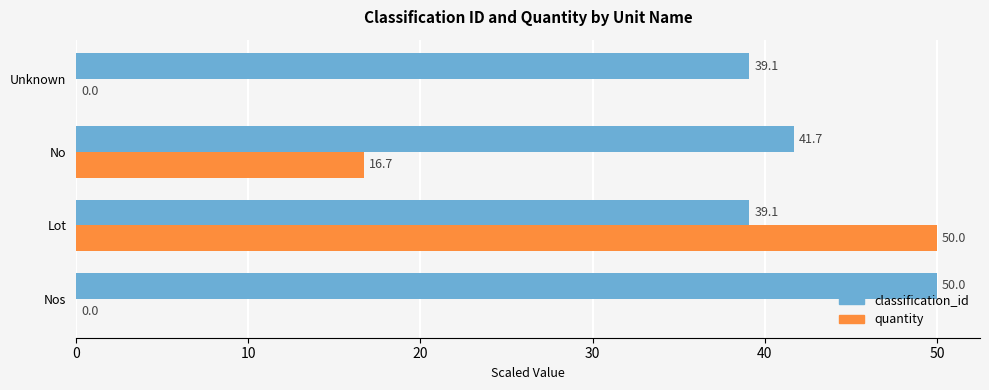

True or false: classification_id has a value of 65.4 at Lot.

False